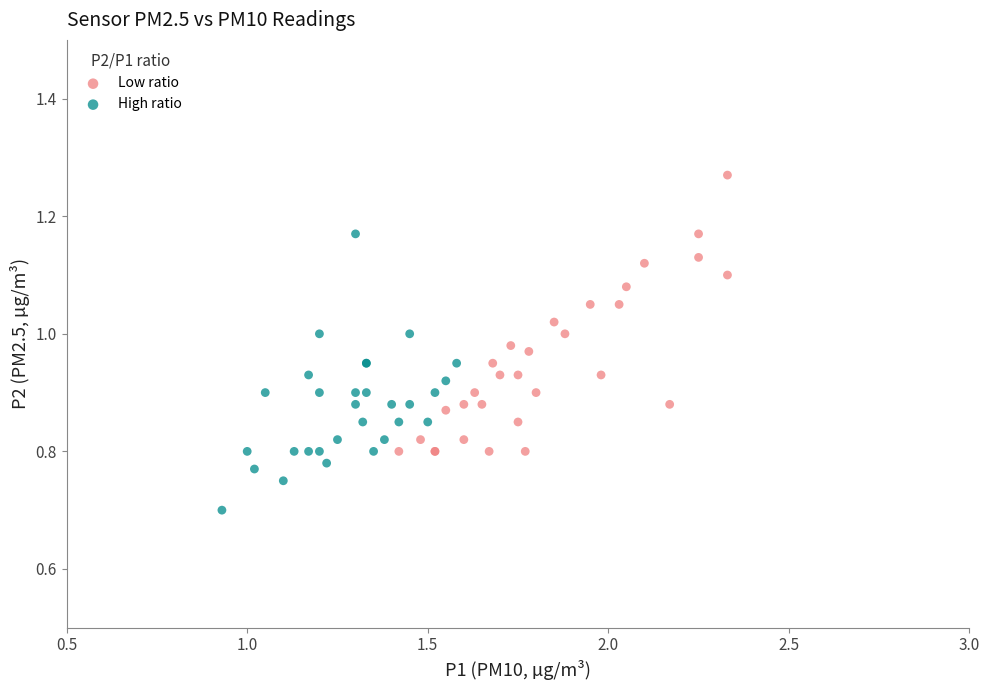

Which series reaches the minimum Y coordinate?

High ratio